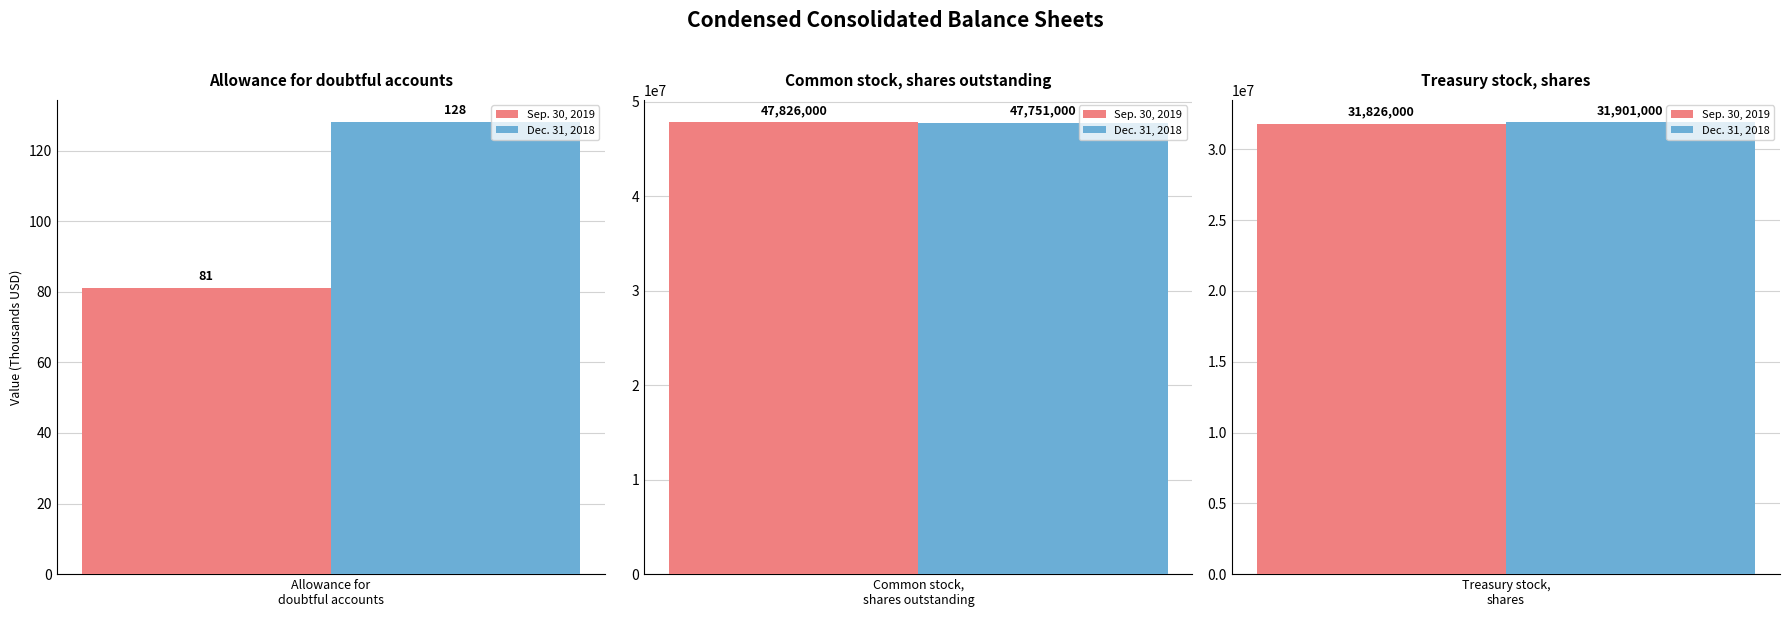

Is it true that Dec. 31, 2018 equals 47751000 at Common stock, shares outstanding?

True